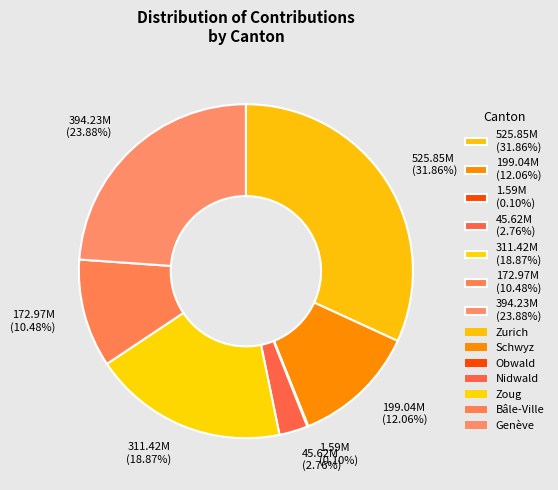

Which has a higher value, 199.04M (12.06%) or 394.23M (23.88%)?

394.23M (23.88%)